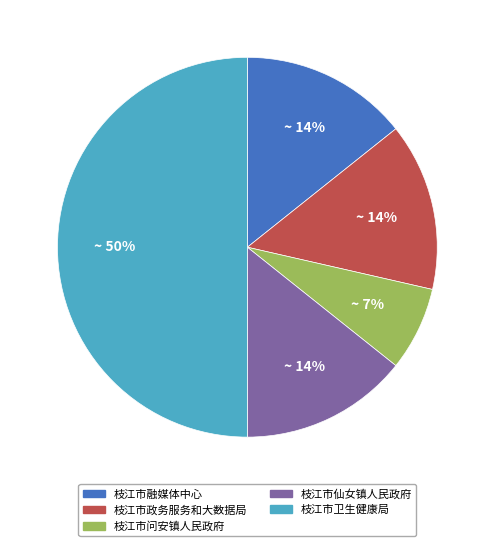

To the nearest percent, what is the difference between the 枝江市政务服务和大数据局 and 枝江市卫生健康局 slice percentages?

36%